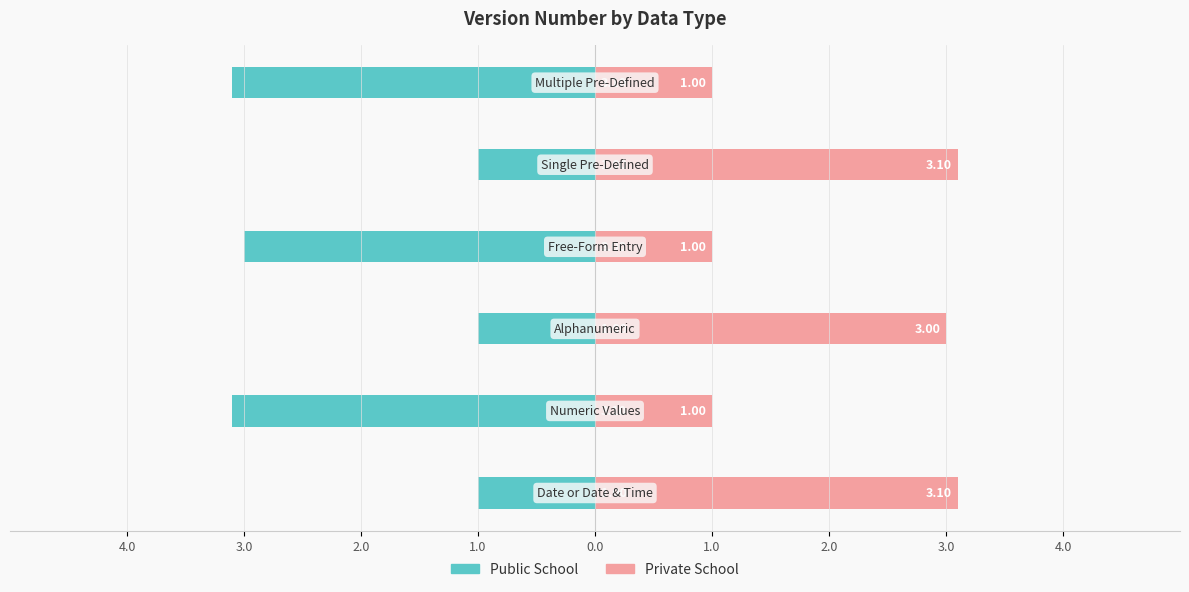

True or false: Public School has a value of -3.1 at 3.0.

True